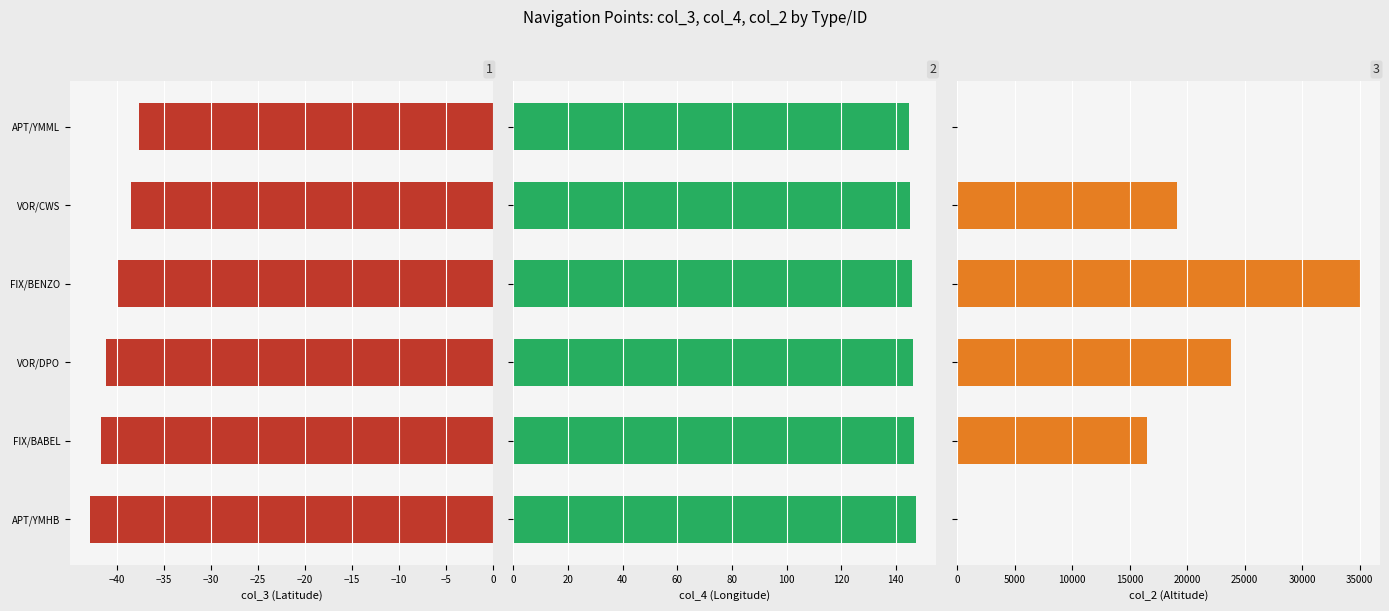

What is the value of the col_4 (Longitude) bar at the 1st from the left?

144.8